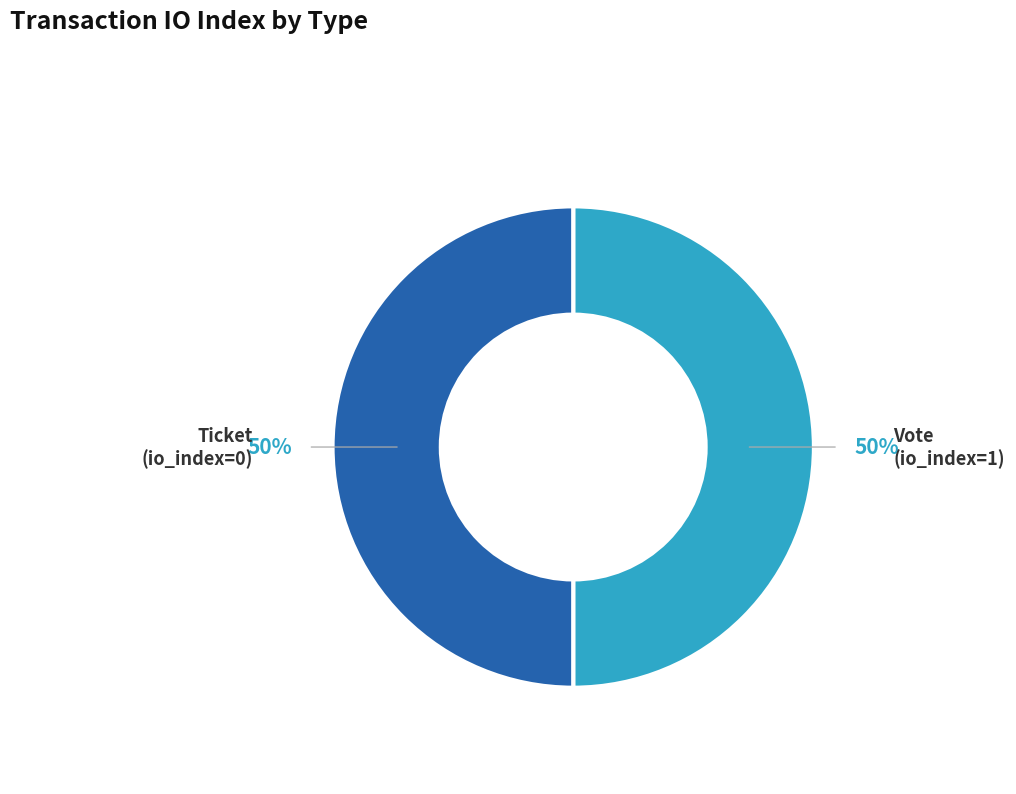

How many segments does this pie chart have?

2